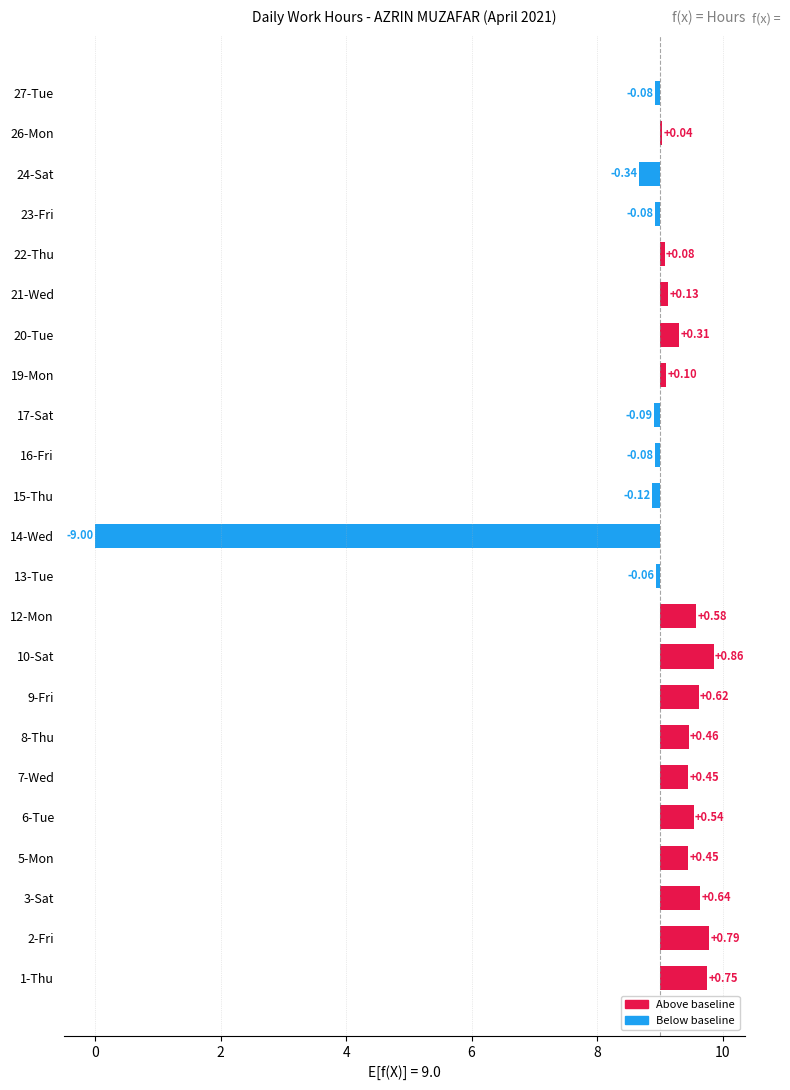

List the labels in order of value, largest first.

10-Sat, 2-Fri, 1-Thu, 3-Sat, 9-Fri, 12-Mon, 6-Tue, 8-Thu, 5-Mon, 7-Wed, 20-Tue, 21-Wed, 19-Mon, 22-Thu, 26-Mon, 13-Tue, 16-Fri, 23-Fri, 27-Tue, 17-Sat, 15-Thu, 24-Sat, 14-Wed